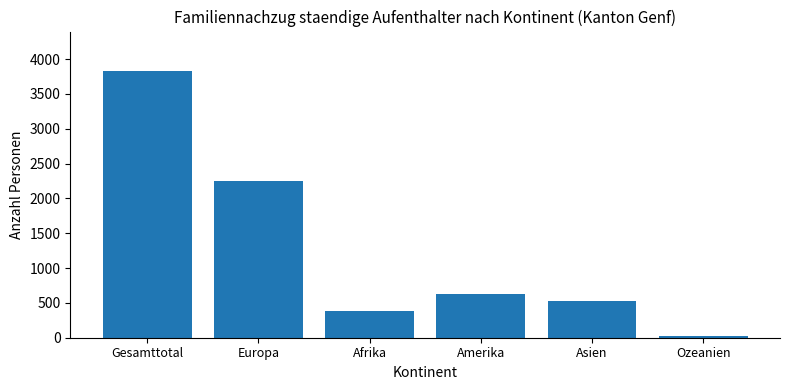

What is the change in value from Europa to Ozeanien?

-2232